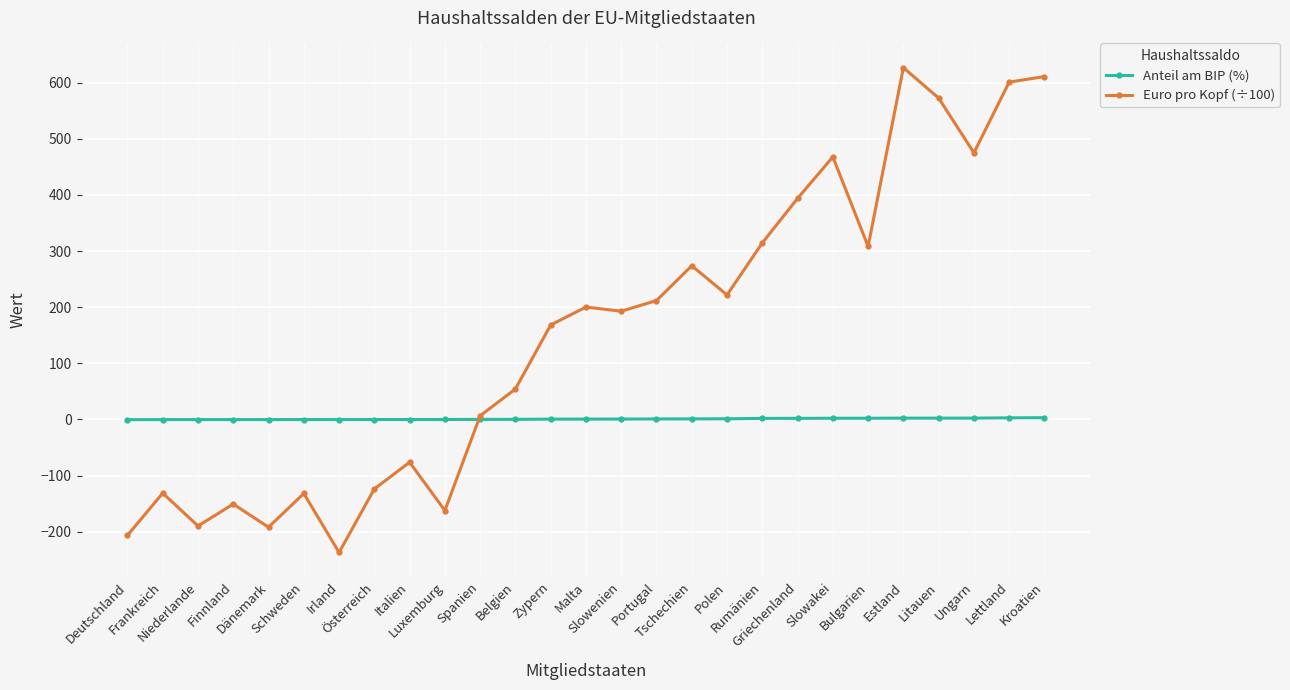

True or false: Anteil am BIP (%) and Euro pro Kopf (÷100) cross at least once.

True